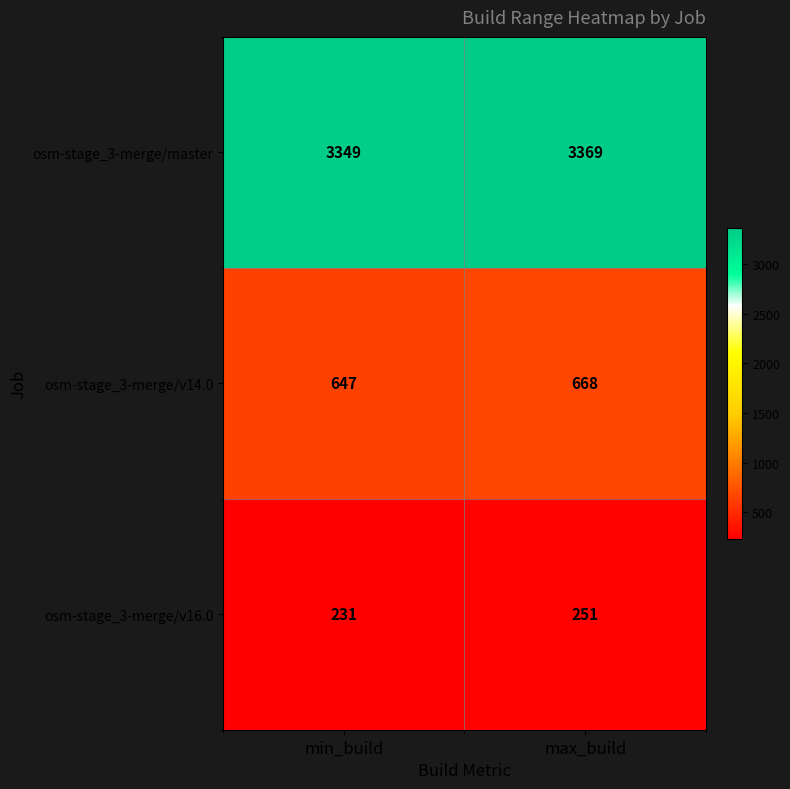

Read the osm-stage_3-merge/master value at max_build, to the nearest 5.

3370